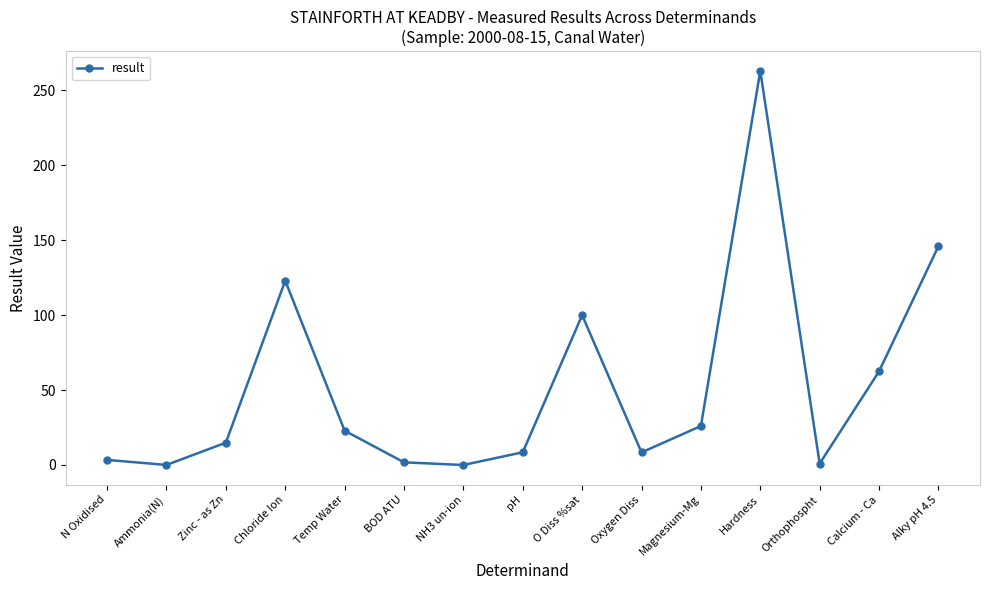

What is the sum of the values at Zinc - as Zn and BOD ATU?

16.7